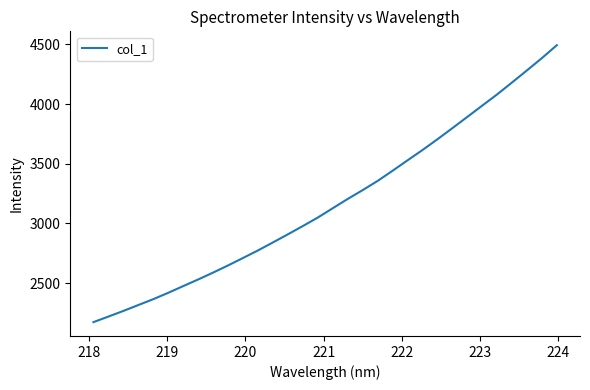

What is the difference between the maximum and minimum values?

2318.8